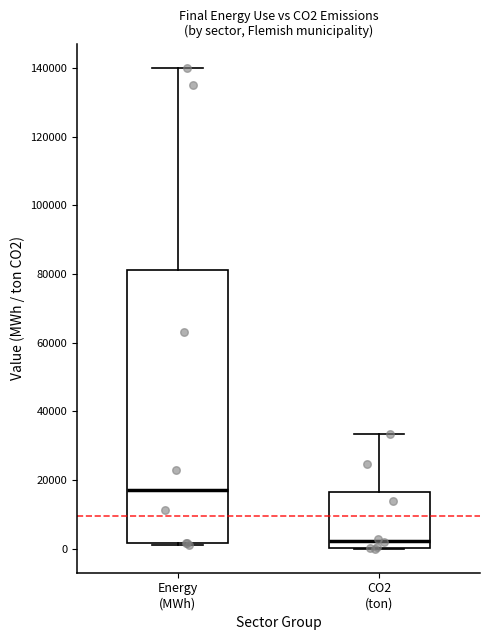

Which box is the tallest, from its lower edge to its upper edge?

Energy (MWh)